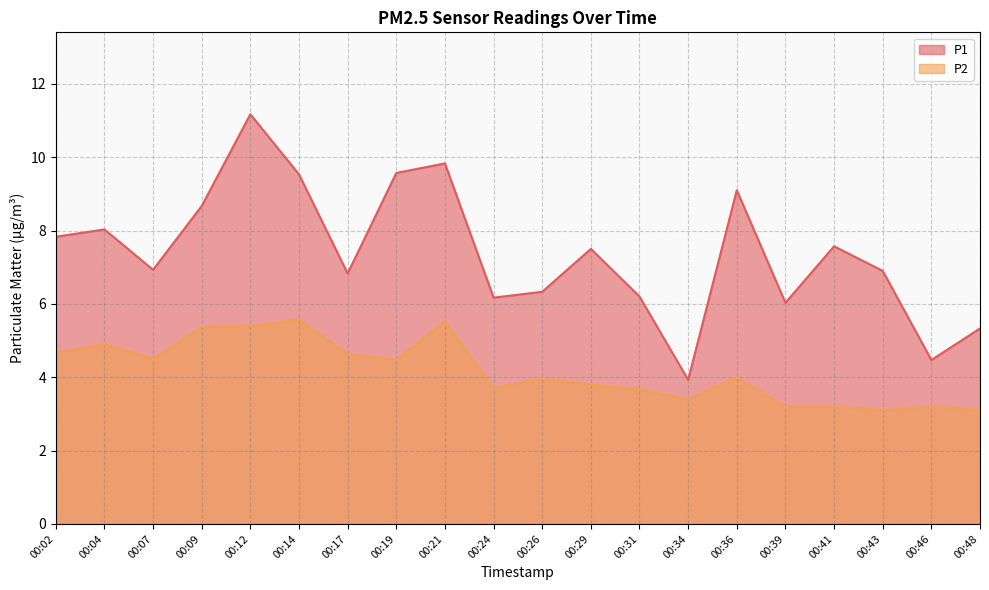

What is the total value across all series at 00:31?

9.9